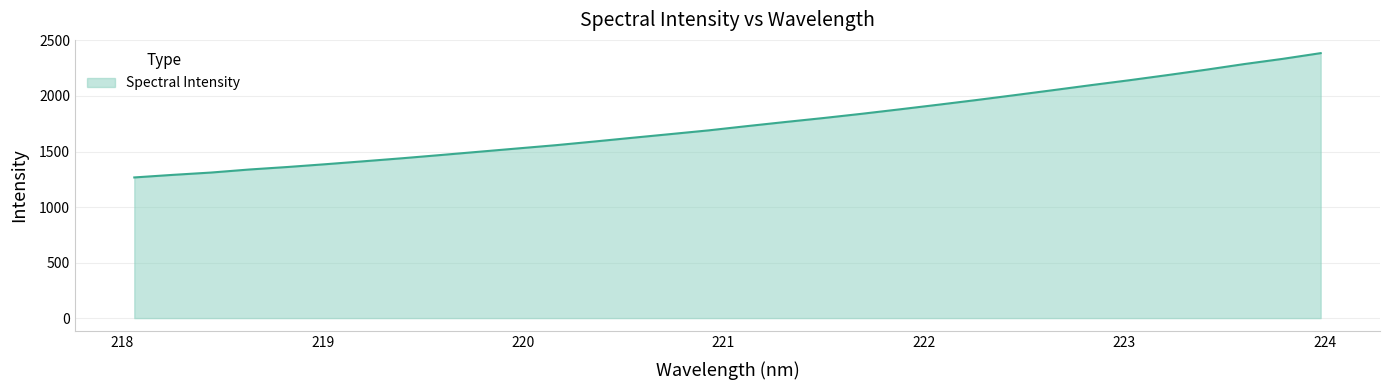

What is the difference between the maximum and minimum values?

1119.3